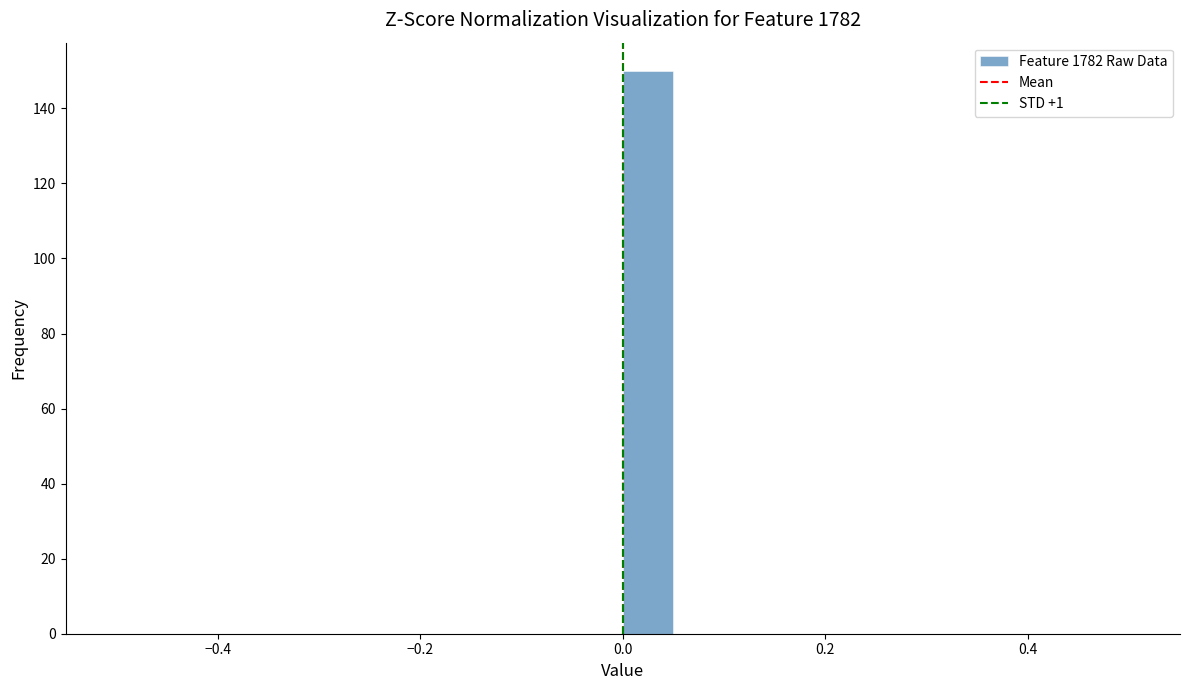

Read against the x-axis, roughly where is the centre of the tallest bar?

0.02